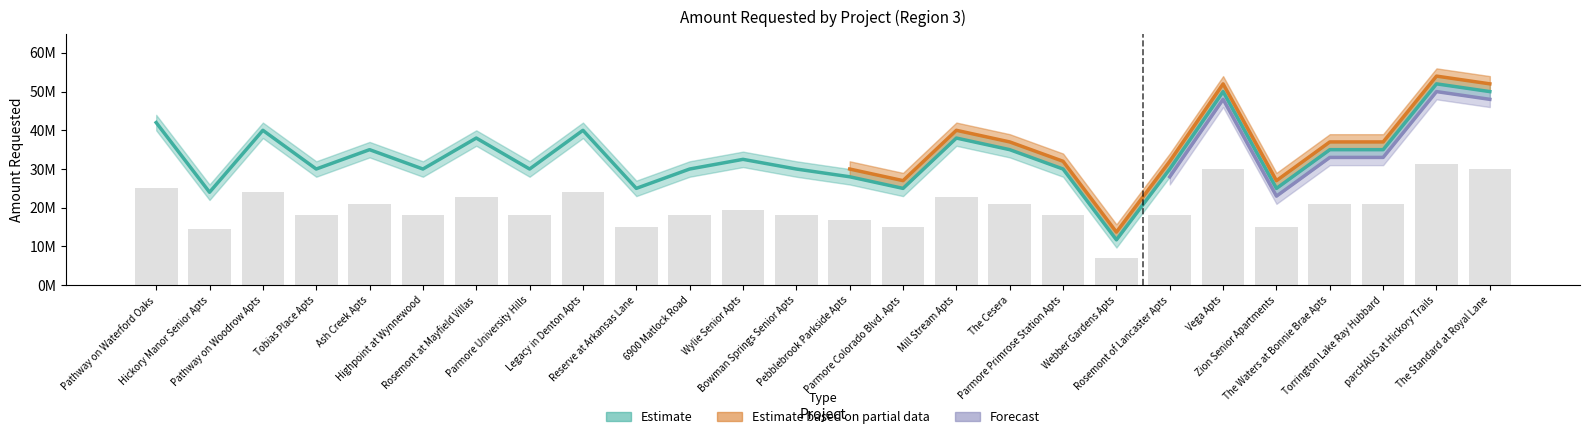

What is the difference between the highest and lowest values at Bowman Springs Senior Apts?

12000000